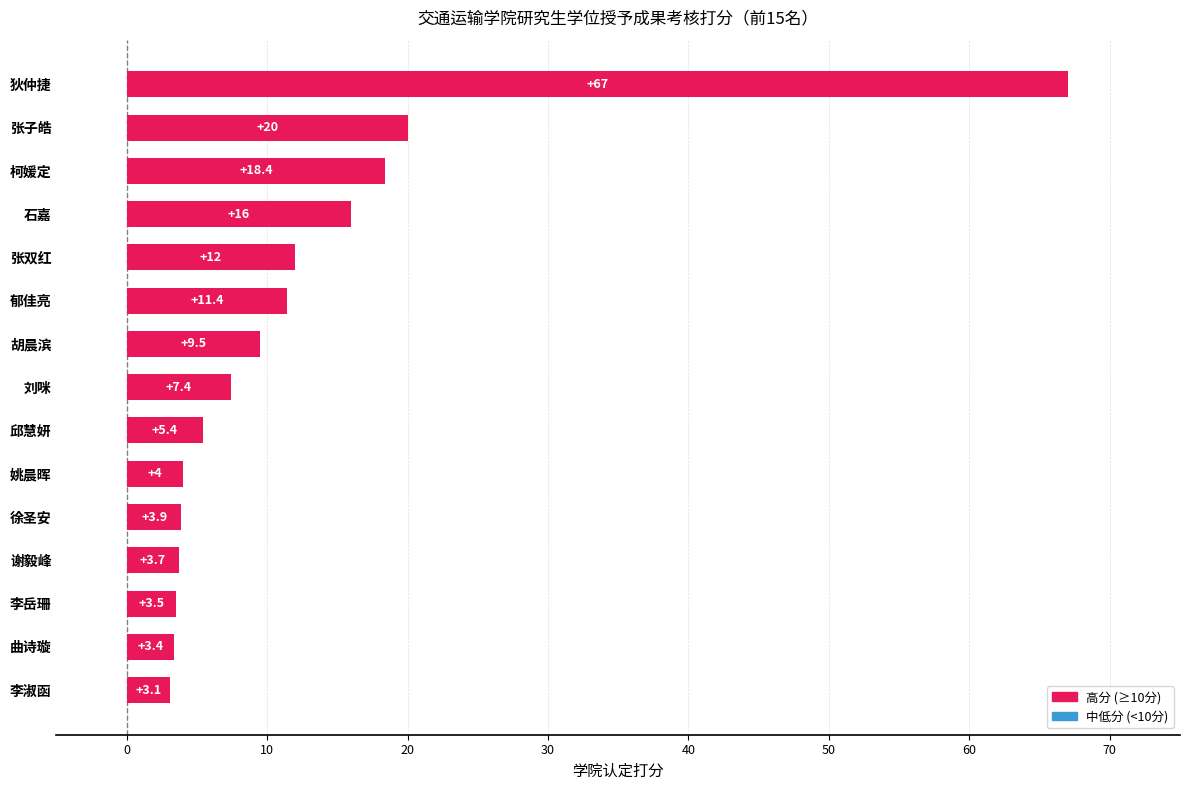

Reading bottom to top, what are all the values shown in this chart?

李淑函=3.1	曲诗璇=3.4	李岳珊=3.5	谢毅峰=3.7	徐圣安=3.9	姚晨晖=4.0	邱慧妍=5.4	刘咪=7.4	胡晨滨=9.5	郁佳亮=11.4	张双红=12.0	石嘉=16.0	柯媛定=18.4	张子皓=20.0	狄仲捷=67.0